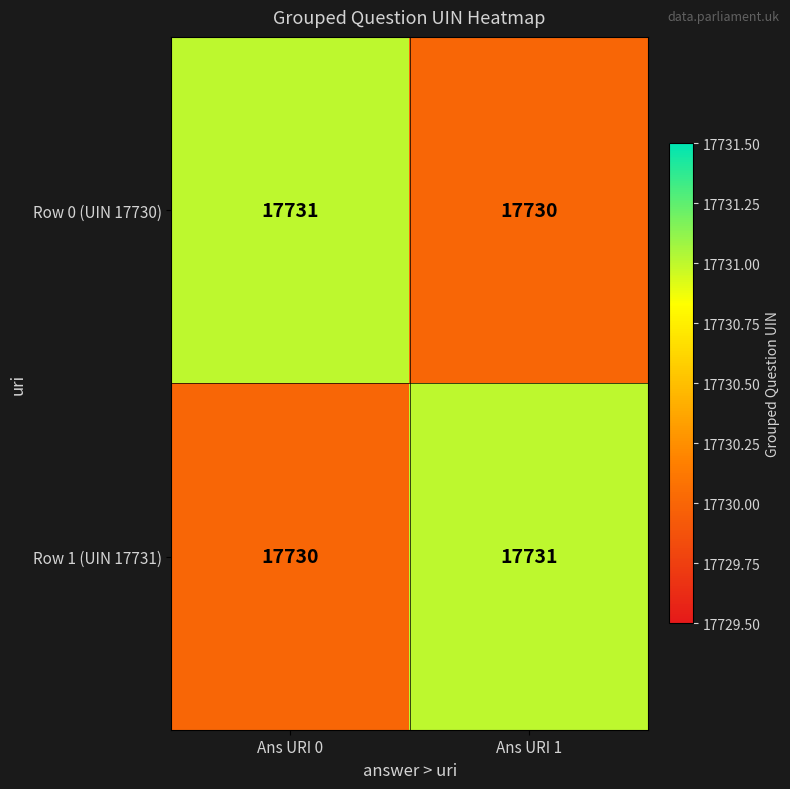

What is the maximum value shown in the chart?

17731